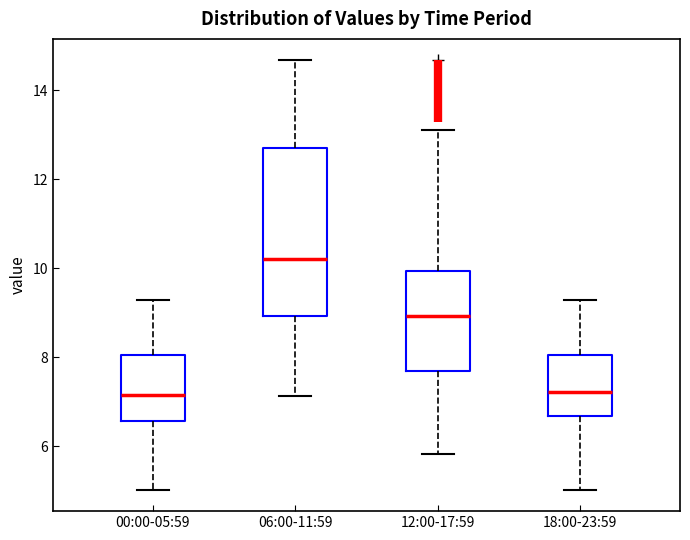

Reading left to right, read every box against the y-axis: the position of its median line, the range the box covers, and the ends of its whiskers. The values are not printed on the chart, so give them approximately, as read against the axis.

00:00-05:59: median 7.2, box 6.6 to 8.0, whiskers 5.0 to 9.4
06:00-11:59: median 10.2, box 9.0 to 12.6, whiskers 7.2 to 14.6
12:00-17:59: median 9.0, box 7.6 to 10.0, whiskers 5.8 to 13.2
18:00-23:59: median 7.2, box 6.6 to 8.0, whiskers 5.0 to 9.4